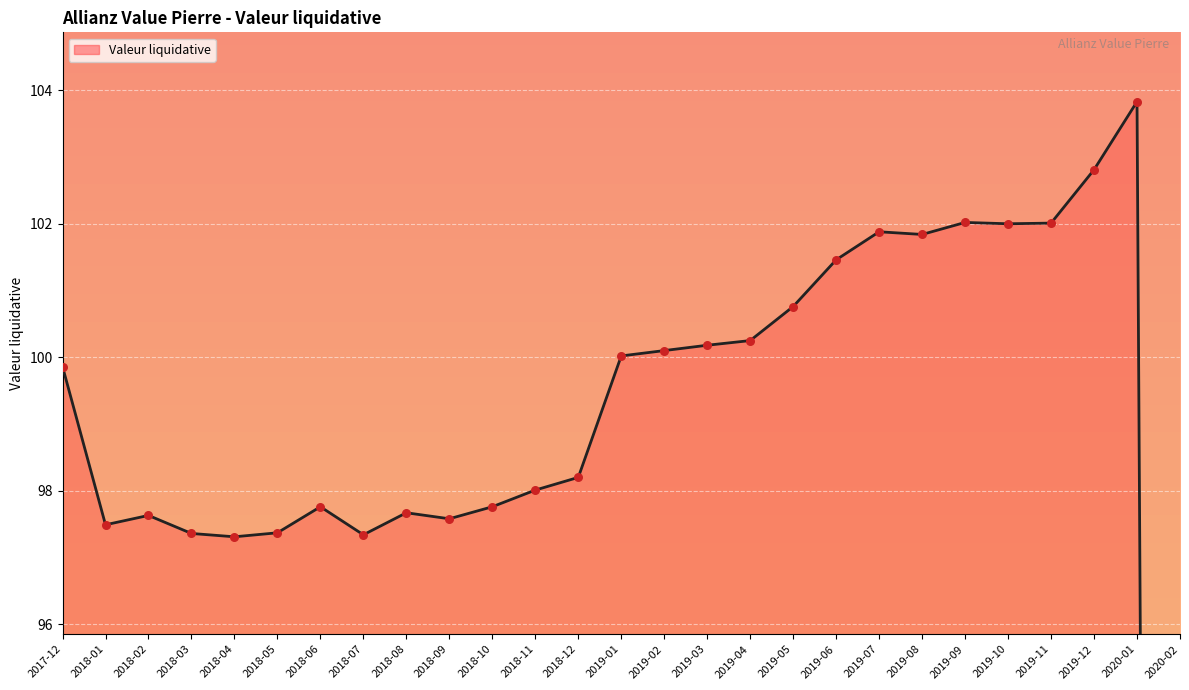

Between 2017-12 and 2019-12, which is larger?

2019-12